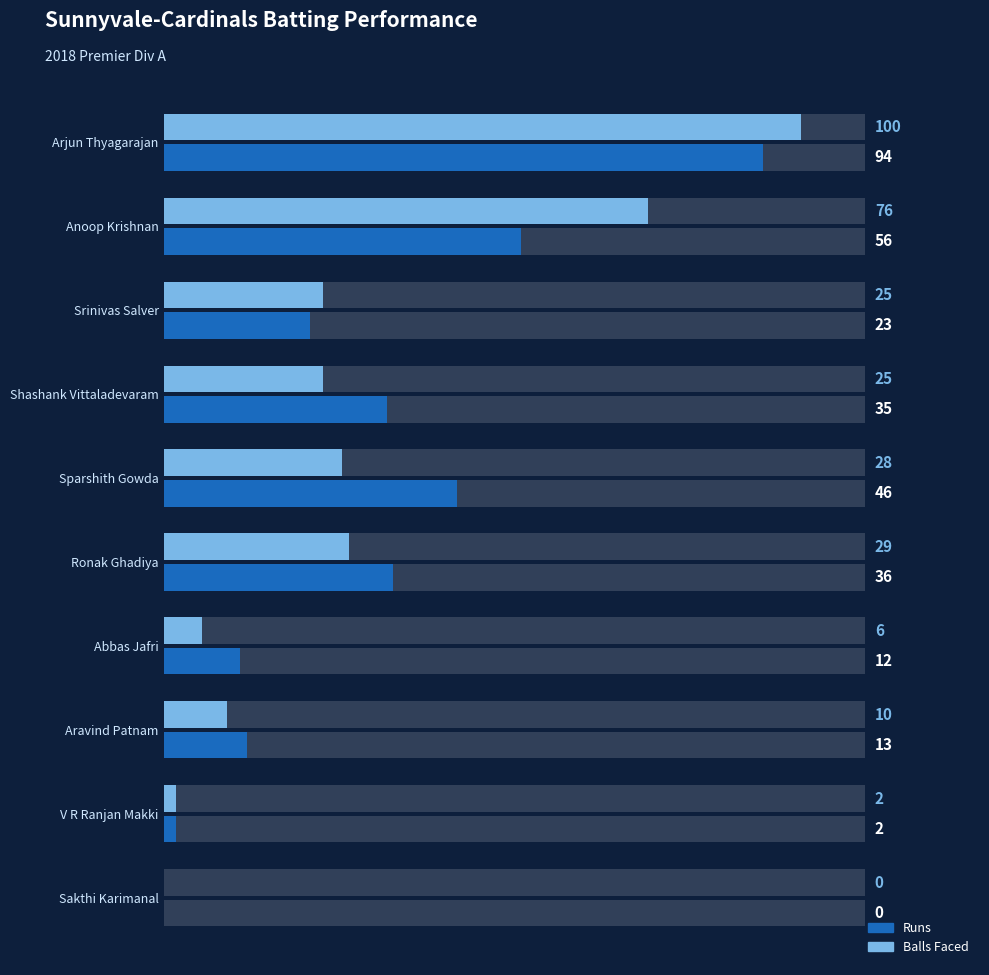

Which series has the widest spread of values?

Balls Faced